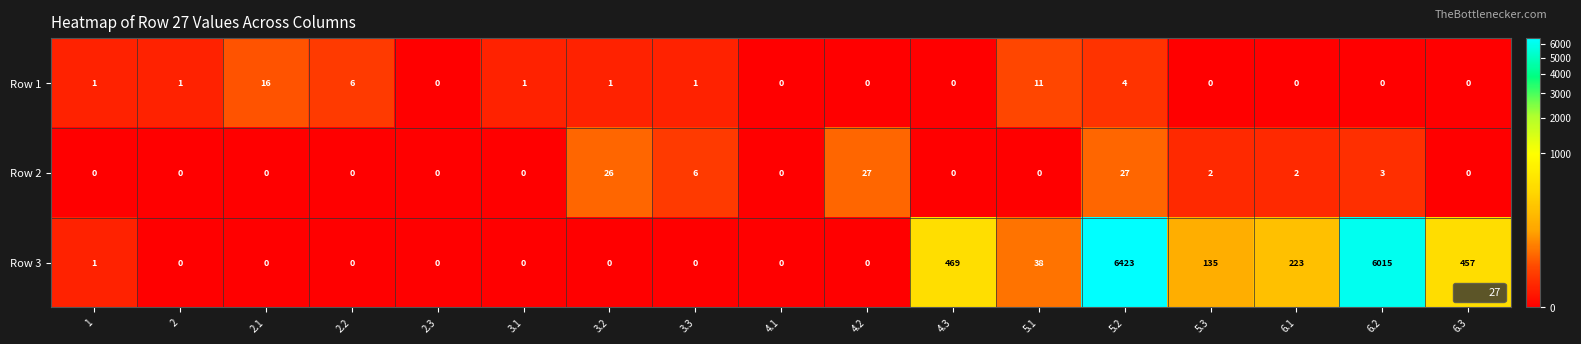

Is it true that Row 2 equals 36 at 4.2?

False